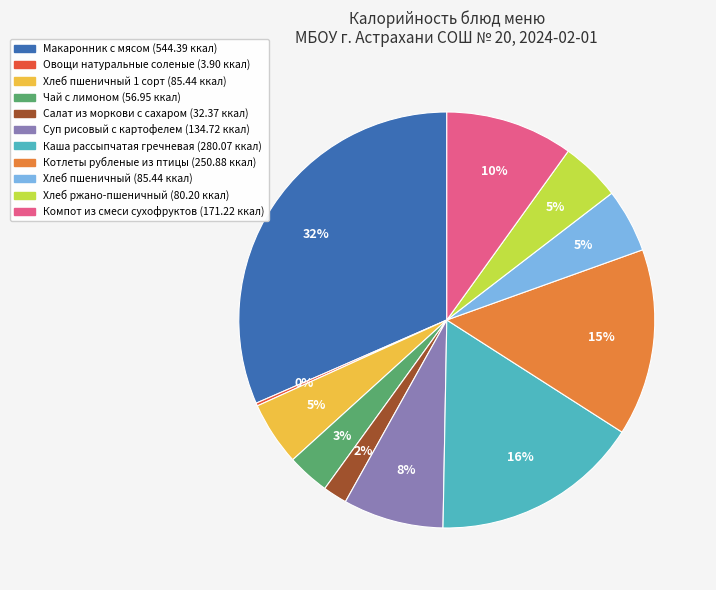

Is there any slice that represents more than half of the pie?

No